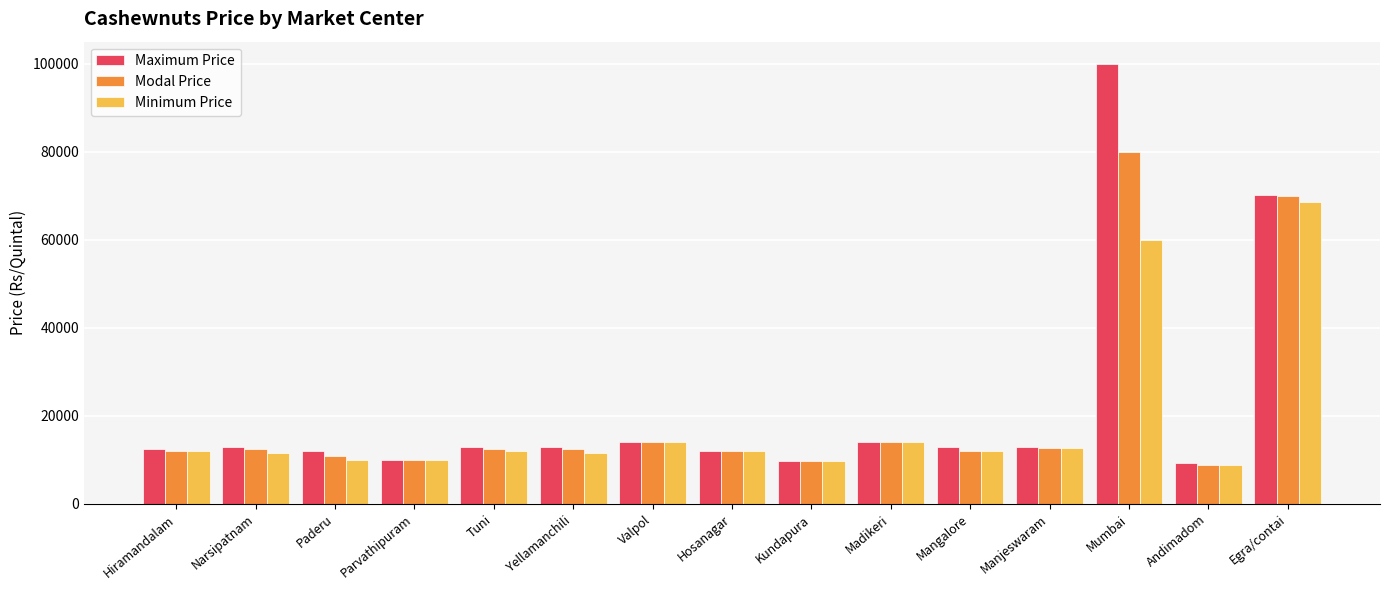

What is the average value of the Minimum Price series?

18602